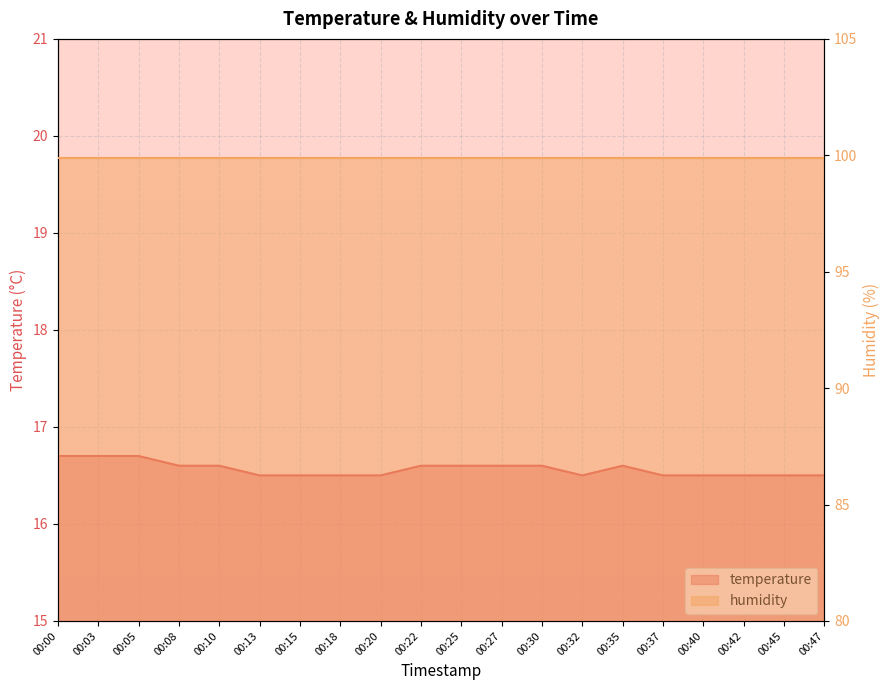

Rank the categories by value from highest to lowest.

00:00, 00:03, 00:05, 00:08, 00:10, 00:22, 00:25, 00:27, 00:30, 00:35, 00:13, 00:15, 00:18, 00:20, 00:32, 00:37, 00:40, 00:42, 00:45, 00:47